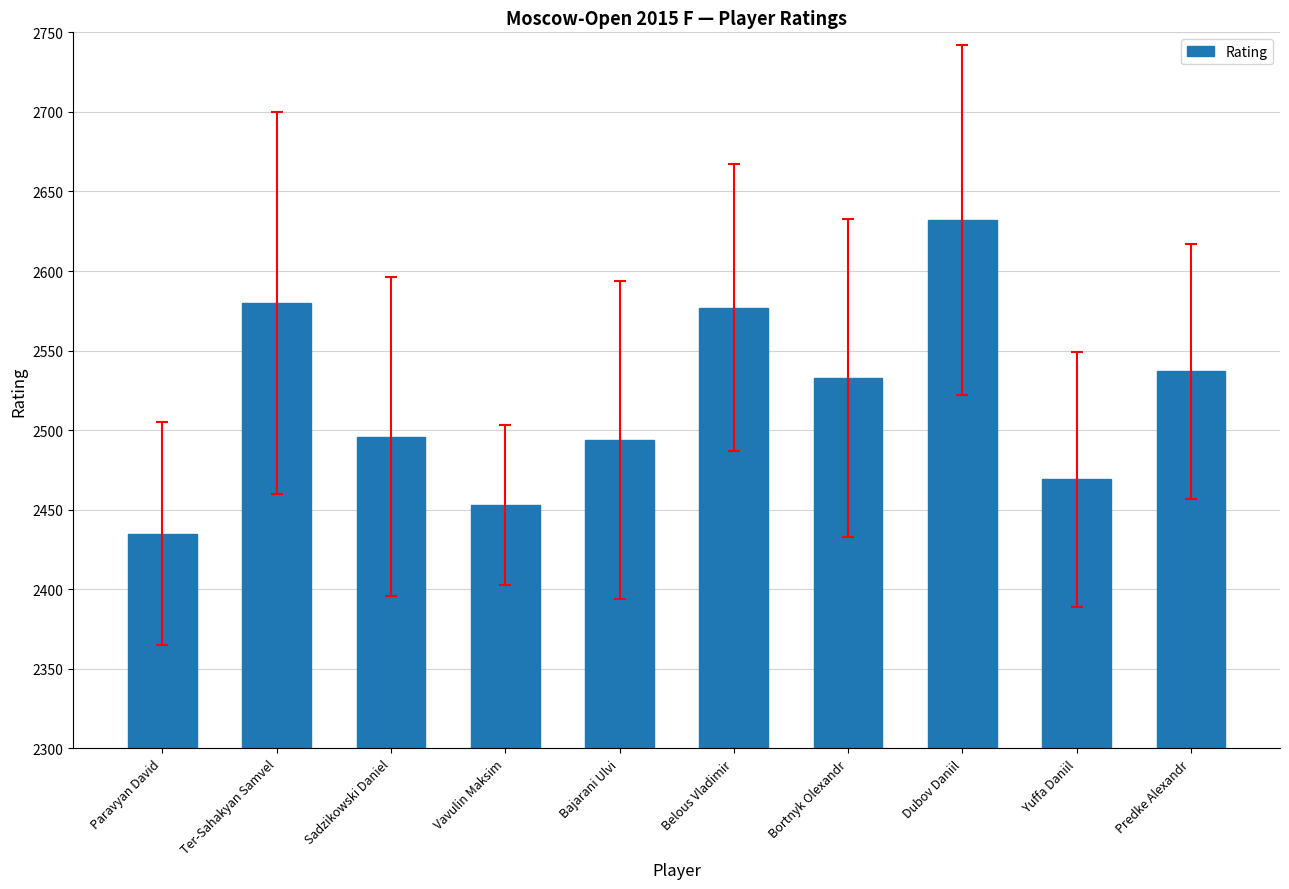

What is the difference between the maximum and minimum values?

197